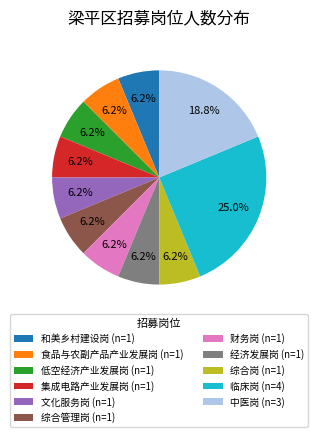

Do 文化服务岗 (n=1) and 综合管理岗 (n=1) together represent more than half of the pie?

No